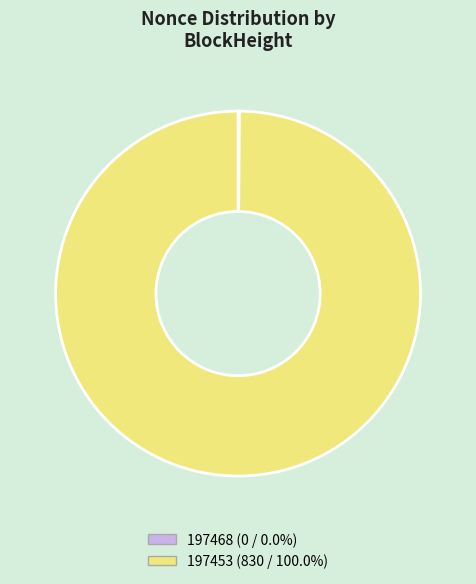

What is the largest slice in the pie chart?

197453